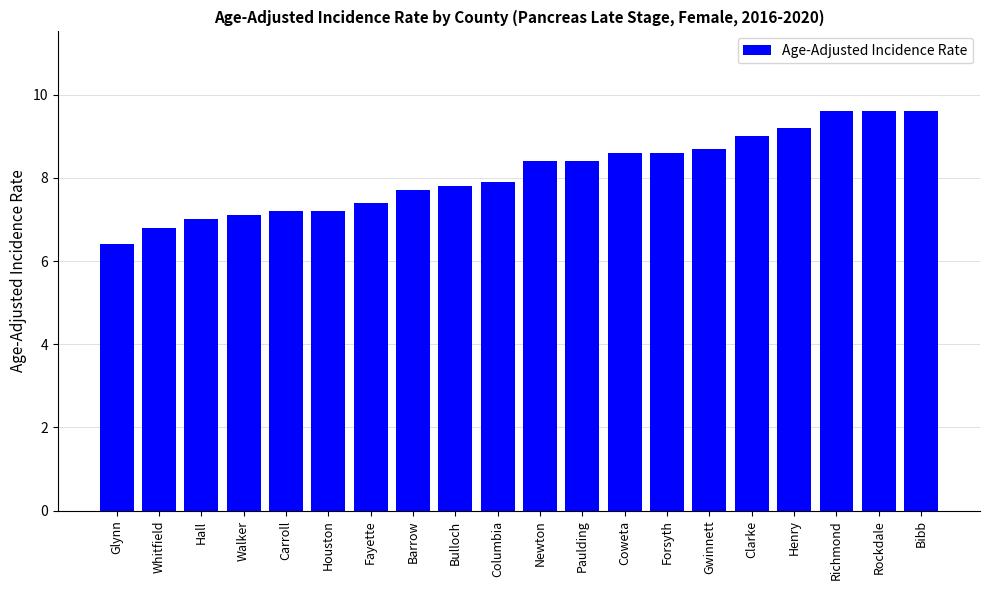

How many bars are there in total?

20